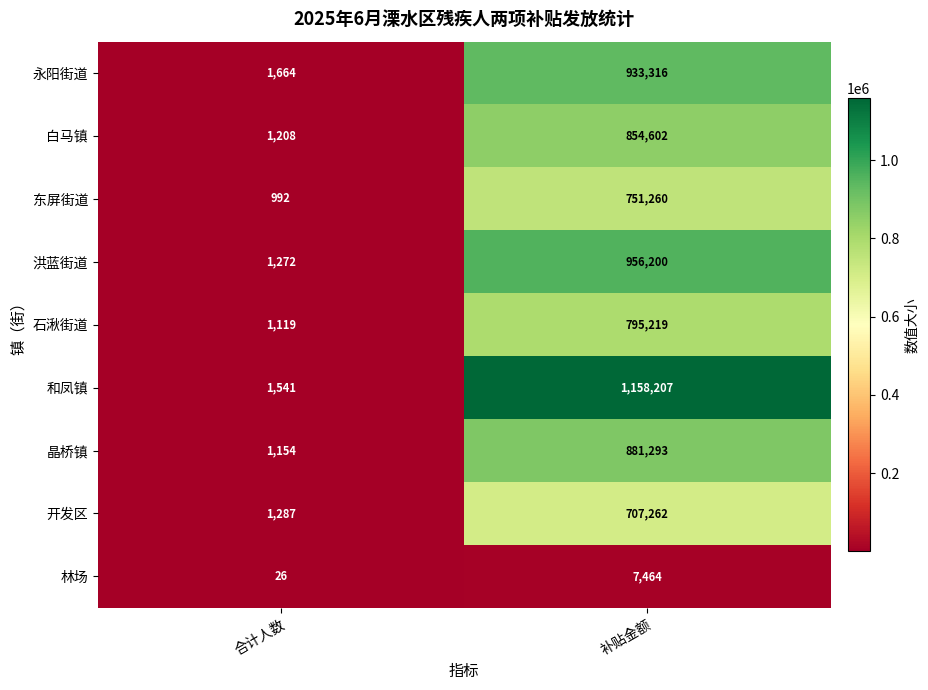

How many series are shown in this chart?

9